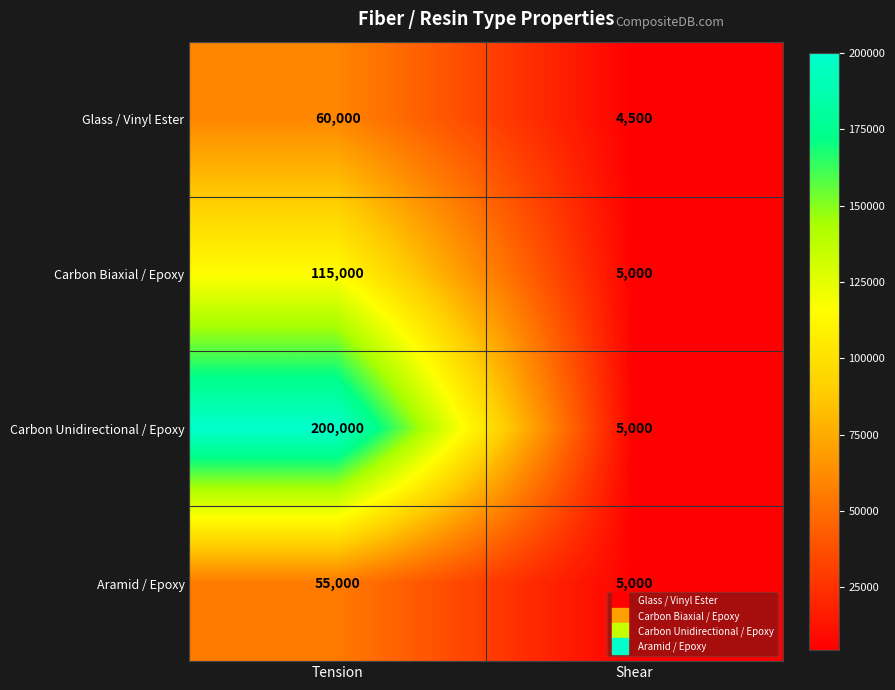

What is the difference between the maximum and minimum values in the Aramid / Epoxy series?

50000